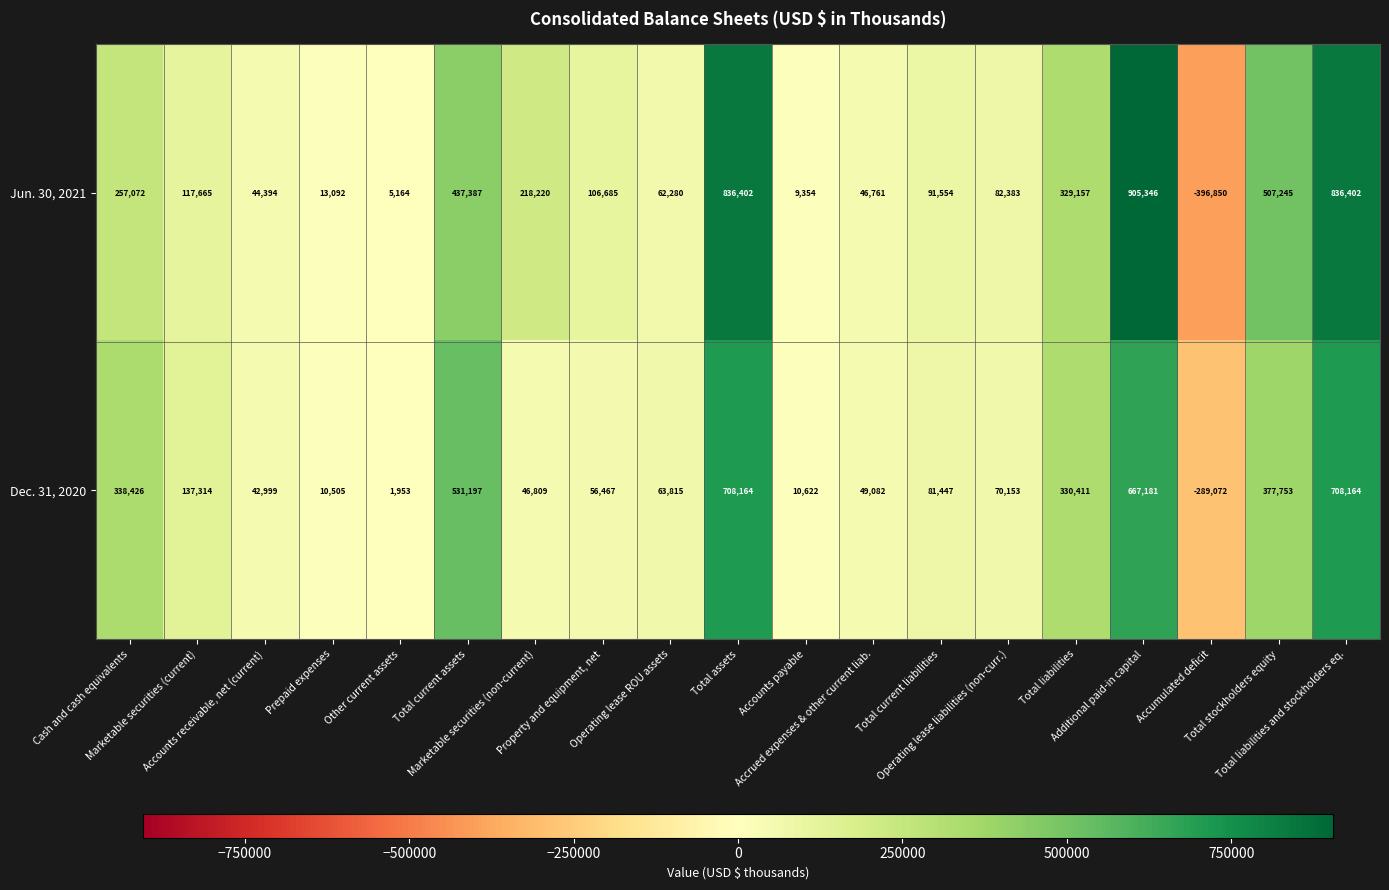

Count the number of data series in this chart.

2